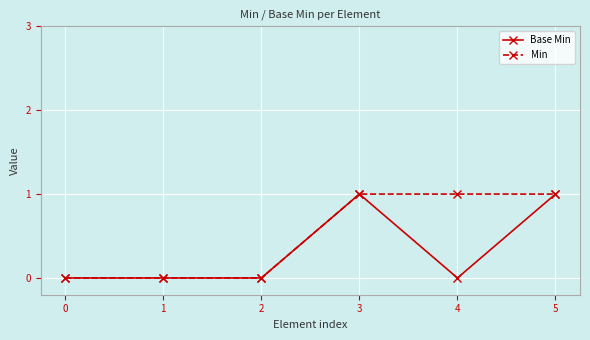

Count the number of data series in this chart.

2